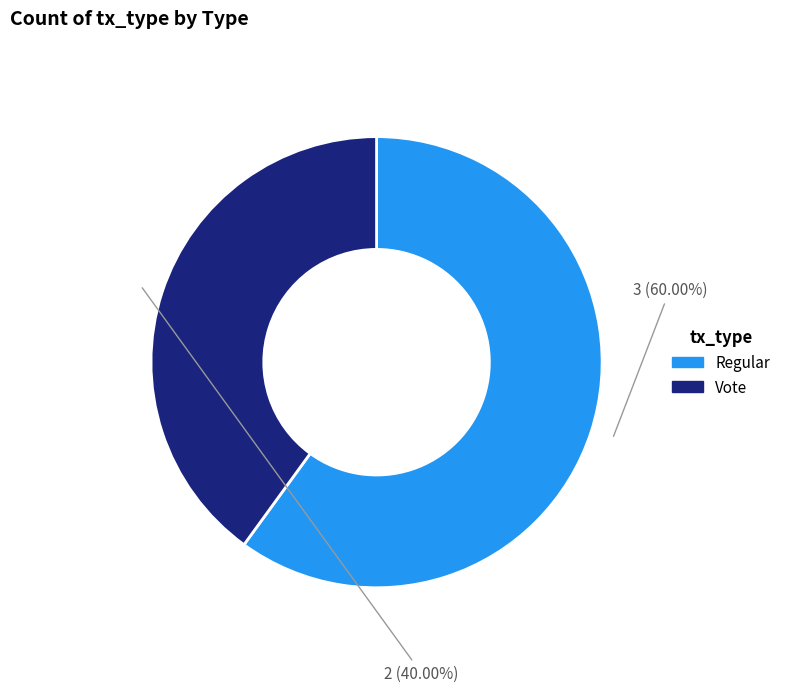

Which slice is the smallest?

Vote